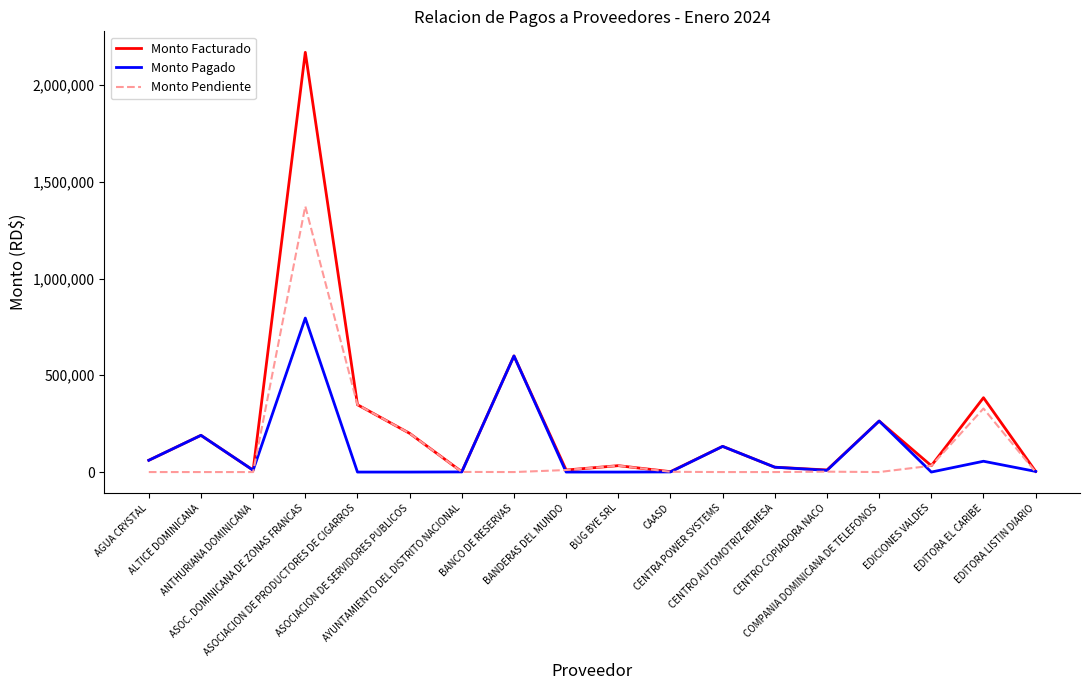

What is the greatest value displayed?

2168725.0